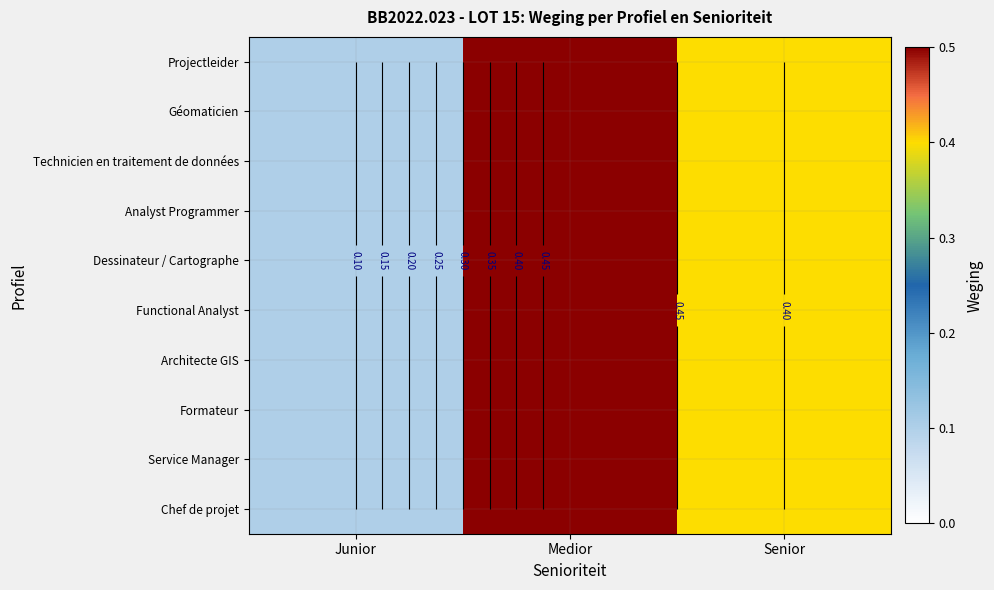

What is the sum of all Géomaticien values?

1.0